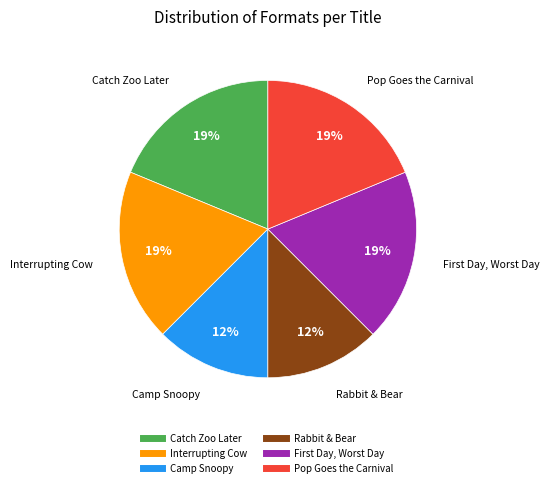

How many slices are in this pie chart?

6